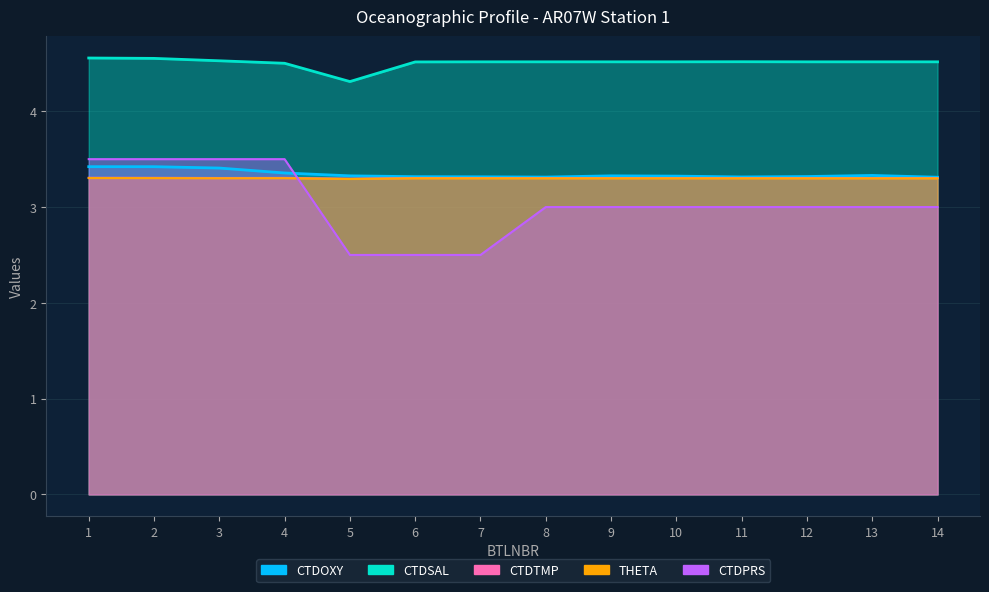

True or false: THETA has a value of 0.8 at 7.

False